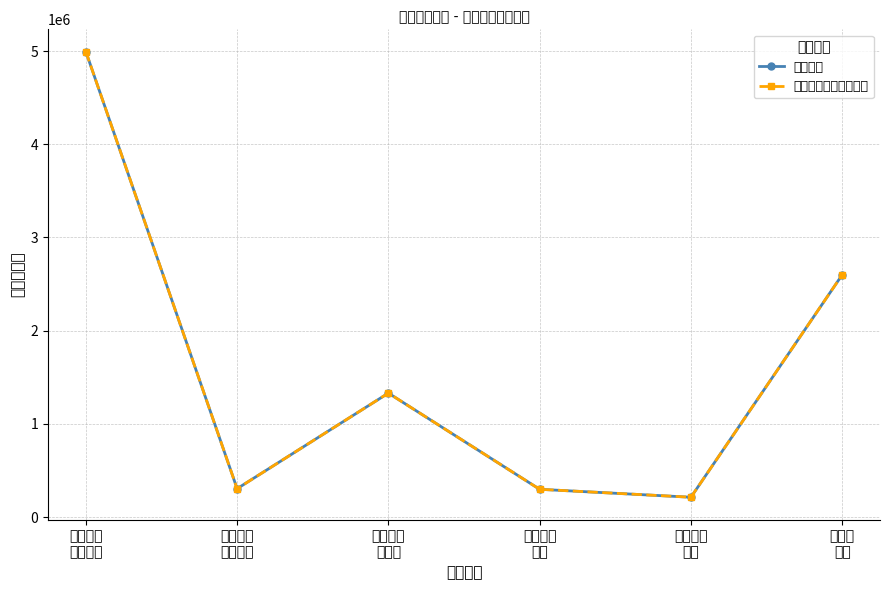

Which series has the largest range (max minus min)?

总计金额